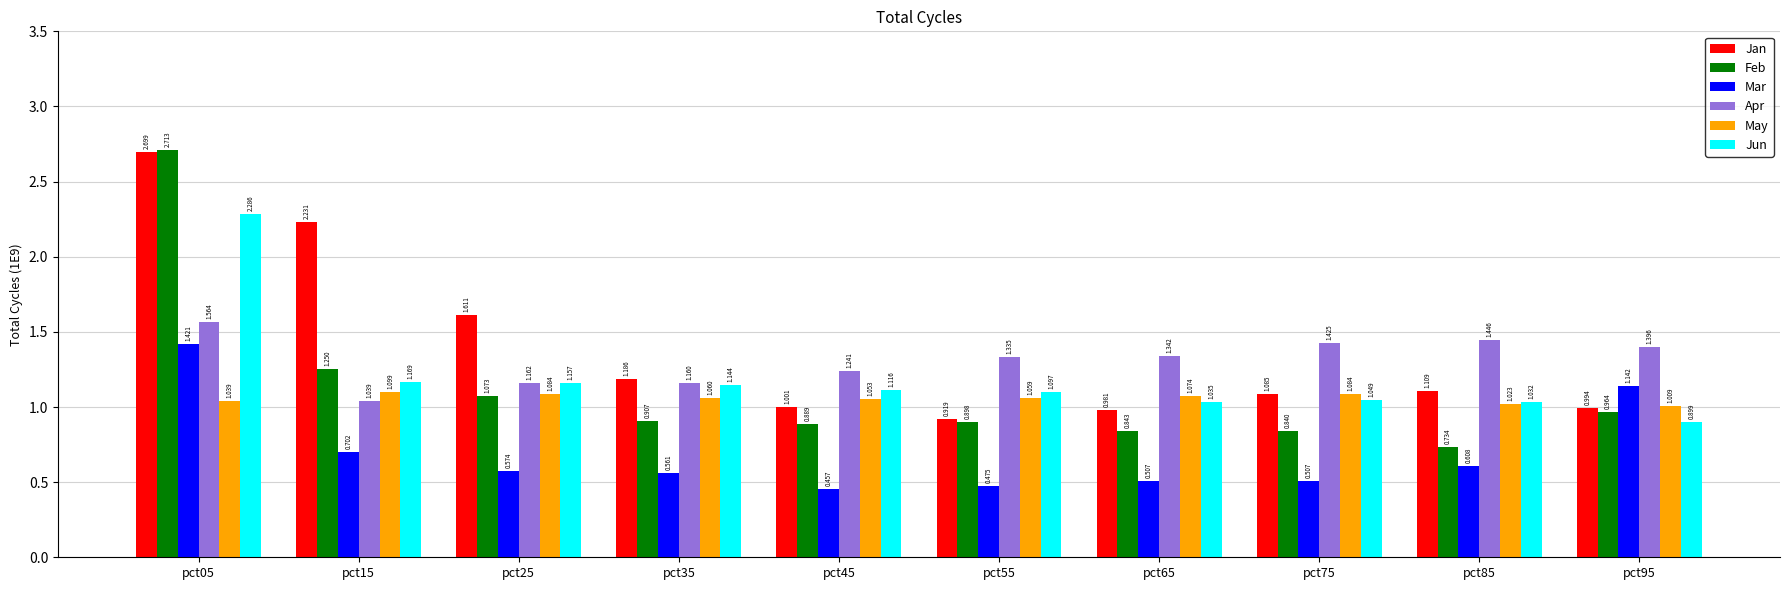

Is it true that Jun equals 1.0 at pct75?

True